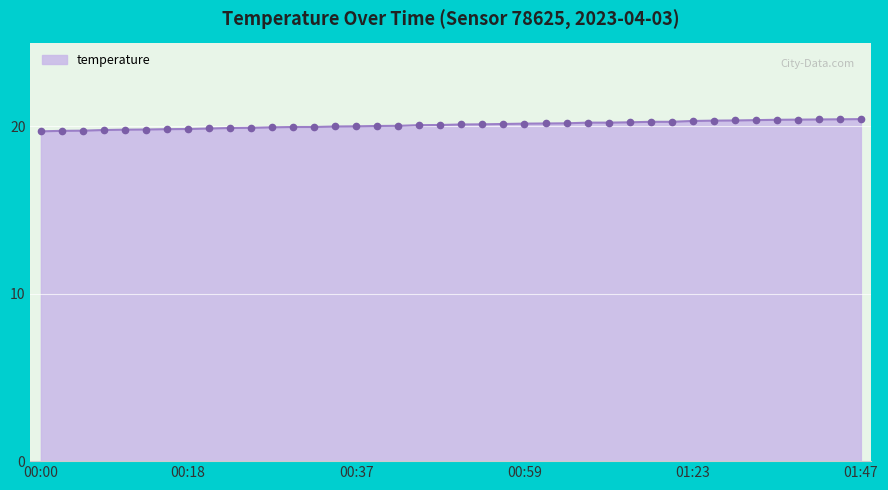

What is the value of the 17th point from the left?

20.0